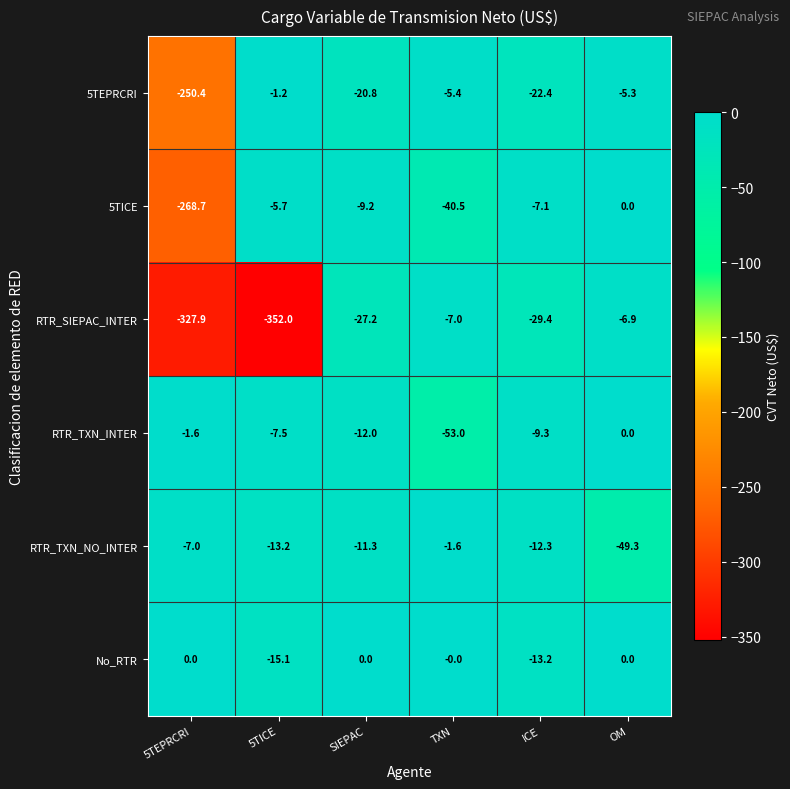

What is the sum of all 5TICE values?

-331.2